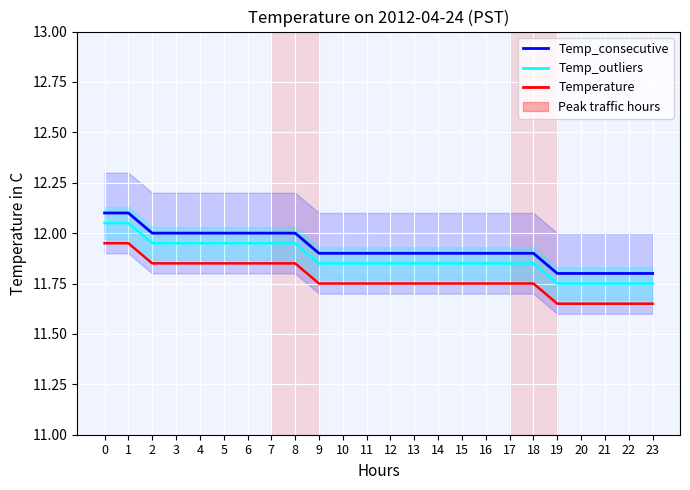

Which series has the largest total across all categories?

Temp_consecutive